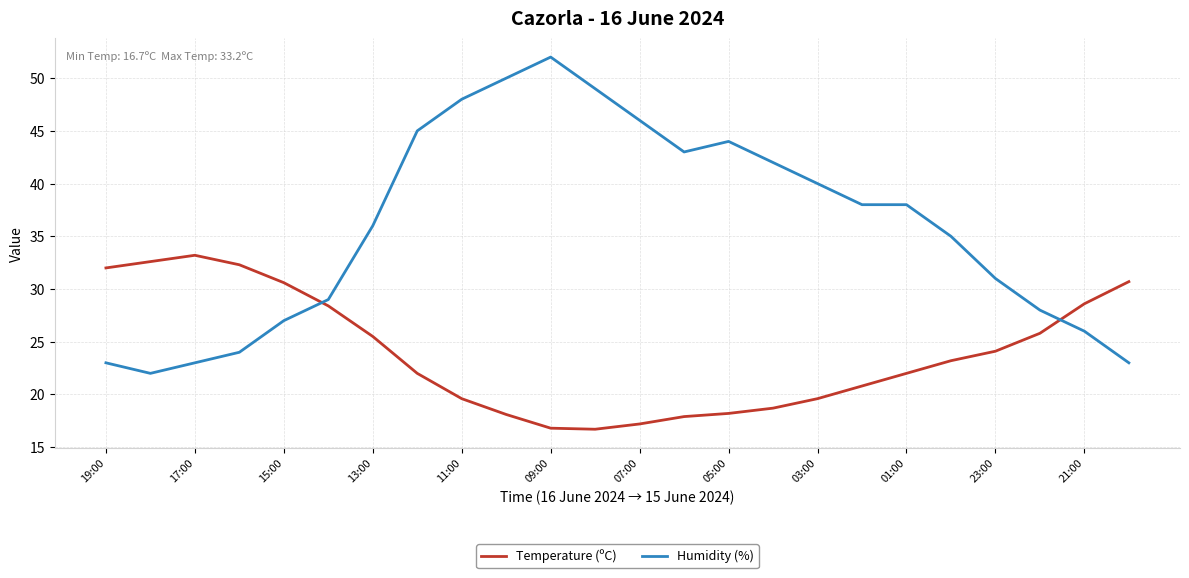

What is the minimum value for Temperature (ºC)?

16.7